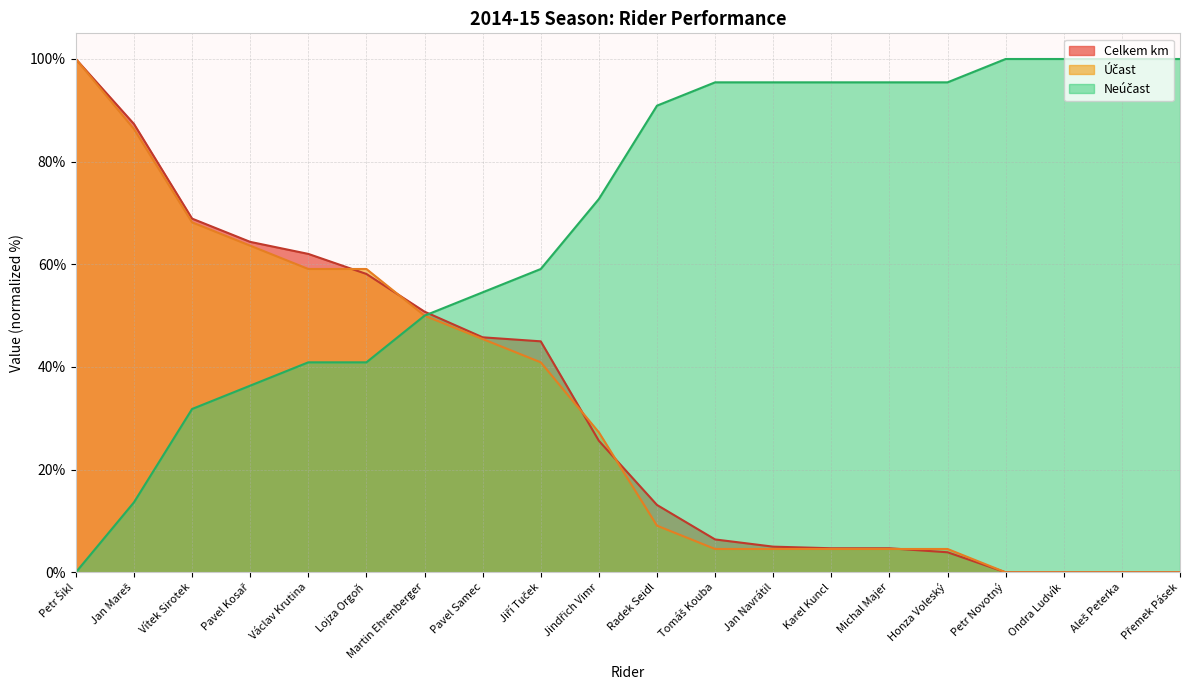

Reading left to right, what are all the values shown in this chart?

Celkem km: Petr Šikl=100.0	Jan Mareš=87.3	Vítek Sirotek=68.9	Pavel Kosař=64.4	Václav Krutina=62.0	Lojza Orgoň=58.1	Martin Ehrenberger=50.8	Pavel Samec=45.8	Jiří Tuček=45.0	Jindřich Vimr=25.6	Radek Seidl=13.1	Tomáš Kouba=6.4	Jan Navrátil=5.0	Karel Kuncl=4.7	Michal Majer=4.7	Honza Voleský=3.9	Petr Novotný=0.0	Ondra Ludvík=0.0	Aleš Peterka=0.0	Přemek Pásek=0.0
Účast: Petr Šikl=100.0	Jan Mareš=86.4	Vítek Sirotek=68.2	Pavel Kosař=63.6	Václav Krutina=59.1	Lojza Orgoň=59.1	Martin Ehrenberger=50.0	Pavel Samec=45.5	Jiří Tuček=40.9	Jindřich Vimr=27.3	Radek Seidl=9.1	Tomáš Kouba=4.5	Jan Navrátil=4.5	Karel Kuncl=4.5	Michal Majer=4.5	Honza Voleský=4.5	Petr Novotný=0.0	Ondra Ludvík=0.0	Aleš Peterka=0.0	Přemek Pásek=0.0
Neúčast: Petr Šikl=0.0	Jan Mareš=13.6	Vítek Sirotek=31.8	Pavel Kosař=36.4	Václav Krutina=40.9	Lojza Orgoň=40.9	Martin Ehrenberger=50.0	Pavel Samec=54.5	Jiří Tuček=59.1	Jindřich Vimr=72.7	Radek Seidl=90.9	Tomáš Kouba=95.5	Jan Navrátil=95.5	Karel Kuncl=95.5	Michal Majer=95.5	Honza Voleský=95.5	Petr Novotný=100.0	Ondra Ludvík=100.0	Aleš Peterka=100.0	Přemek Pásek=100.0